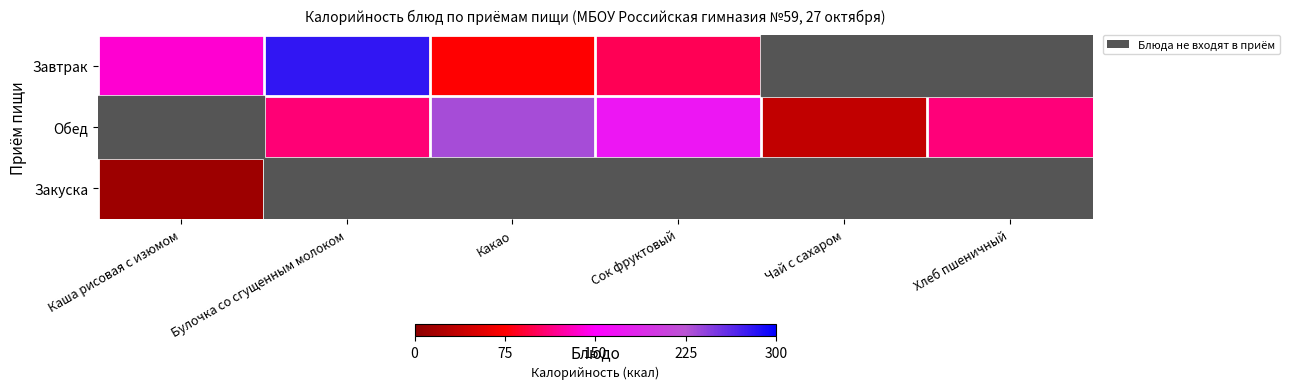

At Каша рисовая с изюмом, list the series in order from largest to smallest.

Завтрак, Обед, Закуска